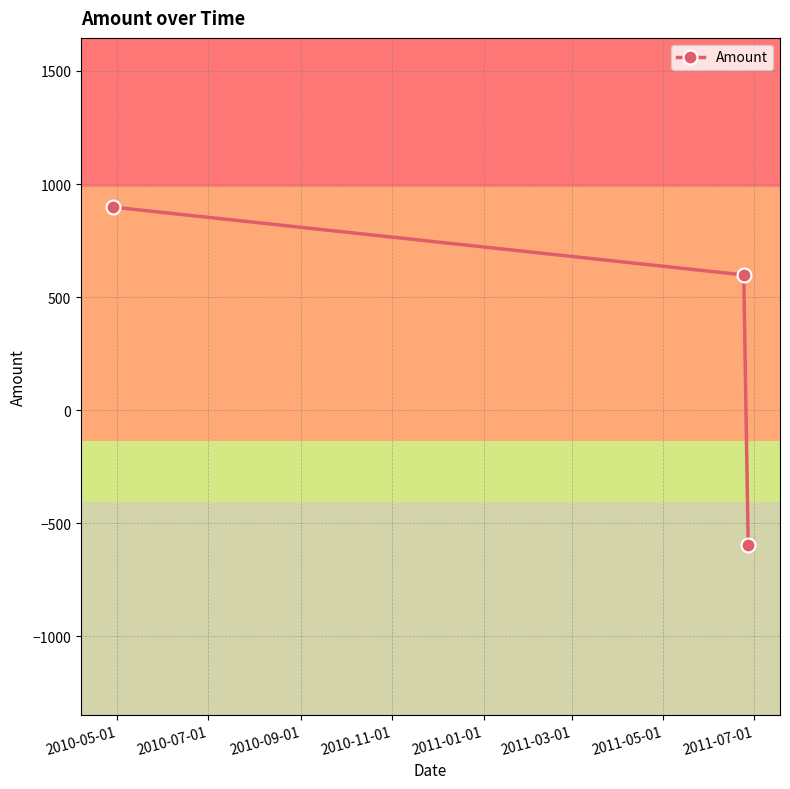

Reading right to left, what are all the values shown in this chart?

-598.2	598.2	898.1